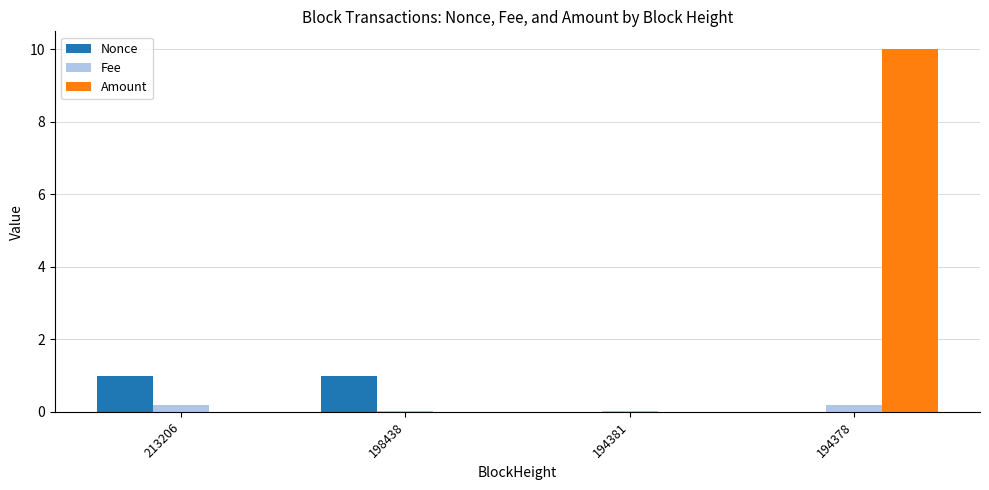

What is the difference between the Amount values at 198438 and 194378?

10.0